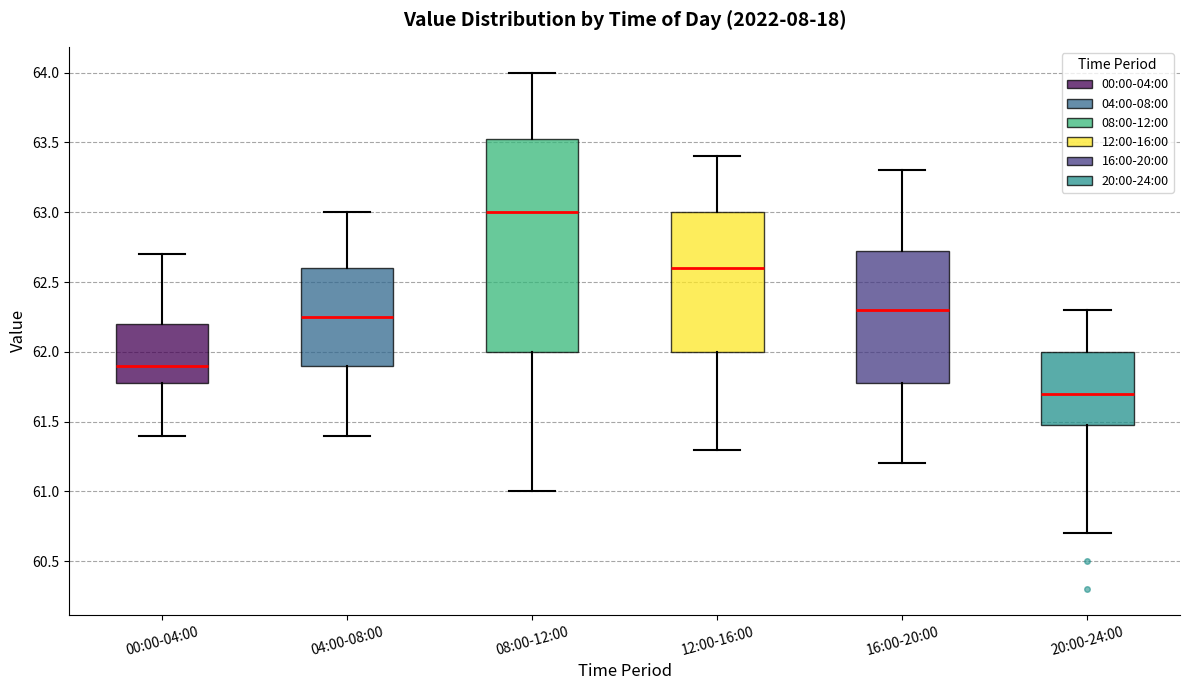

Which box's median line is the highest?

08:00-12:00